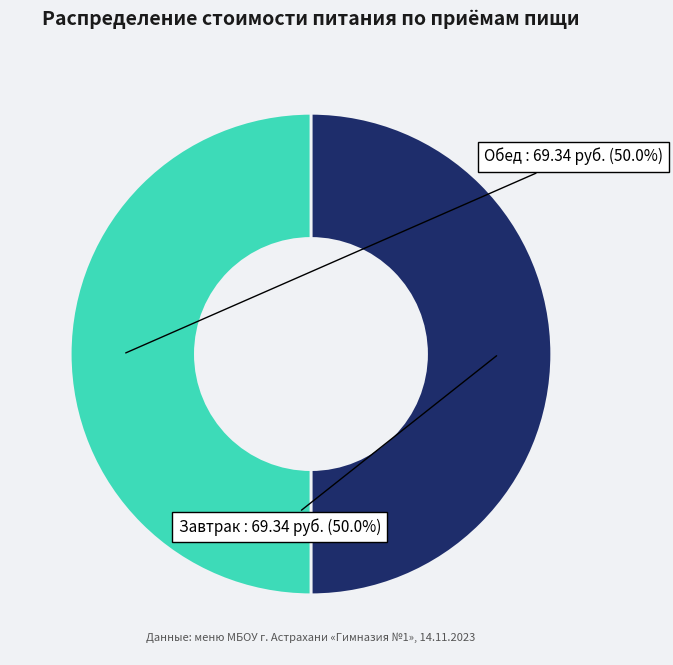

What is the ratio of the value at Обед to the value at Завтрак?

1.0